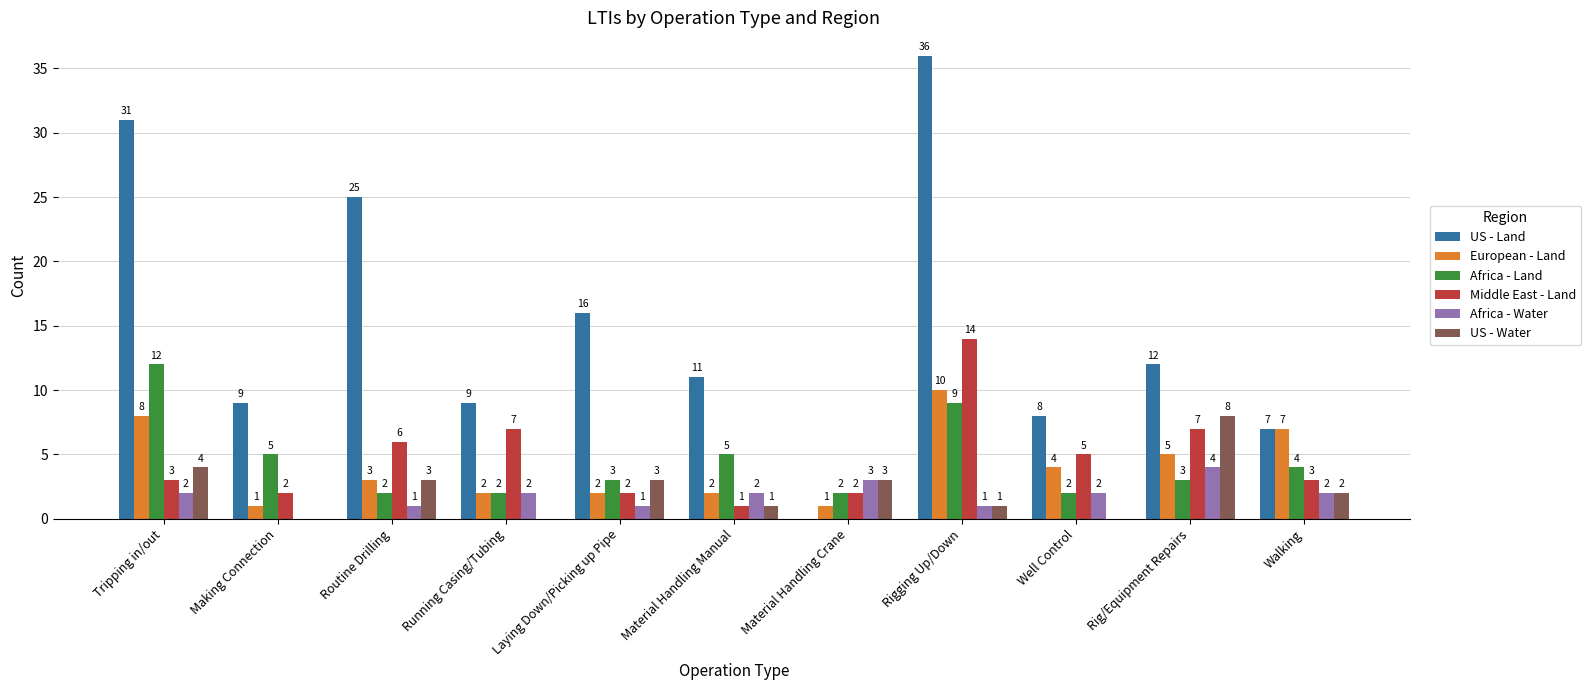

Which series has the largest range (max minus min)?

US - Land